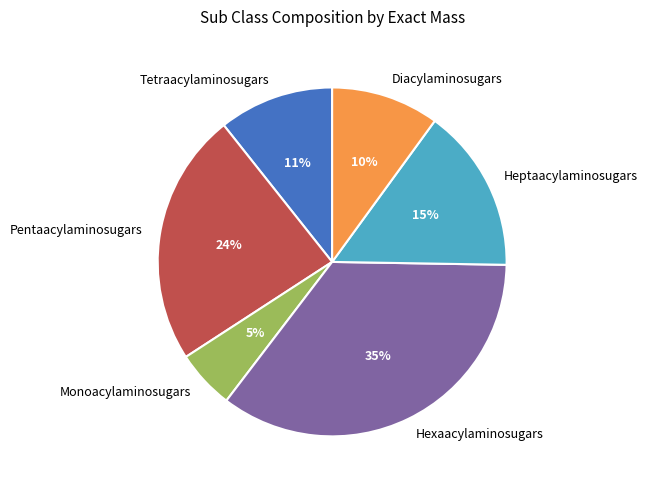

Is Hexaacylaminosugars the majority of the pie?

No